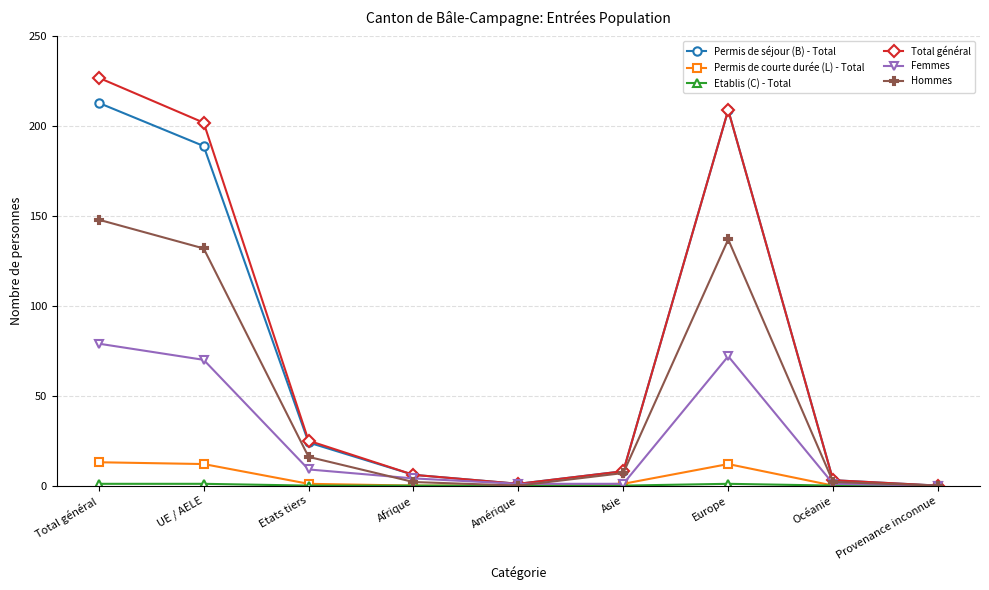

What is the label of the 9th point from the left?

Provenance inconnue